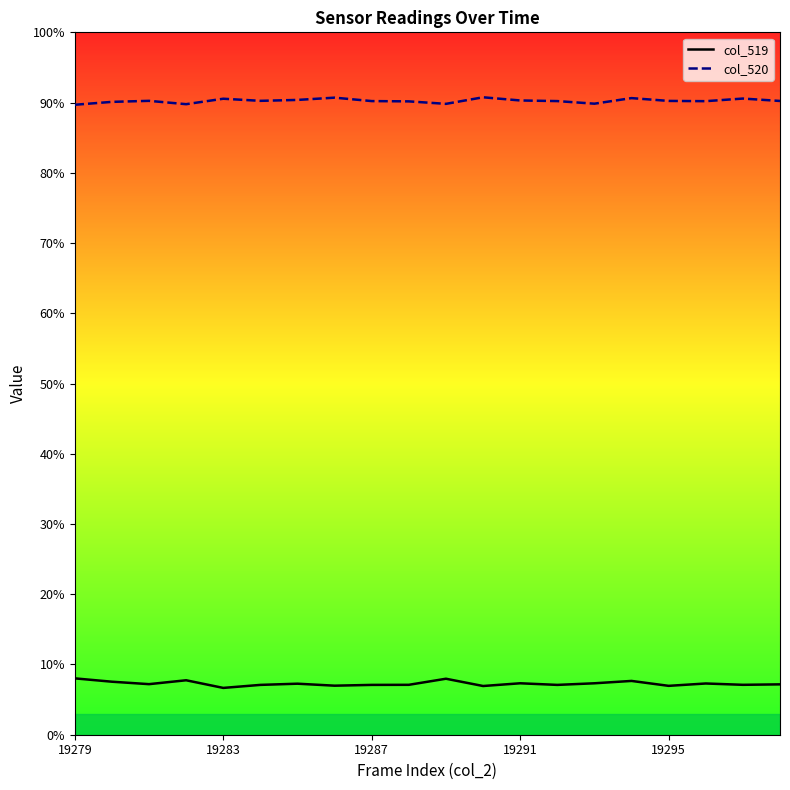

Which series has the largest total across all categories?

col_520